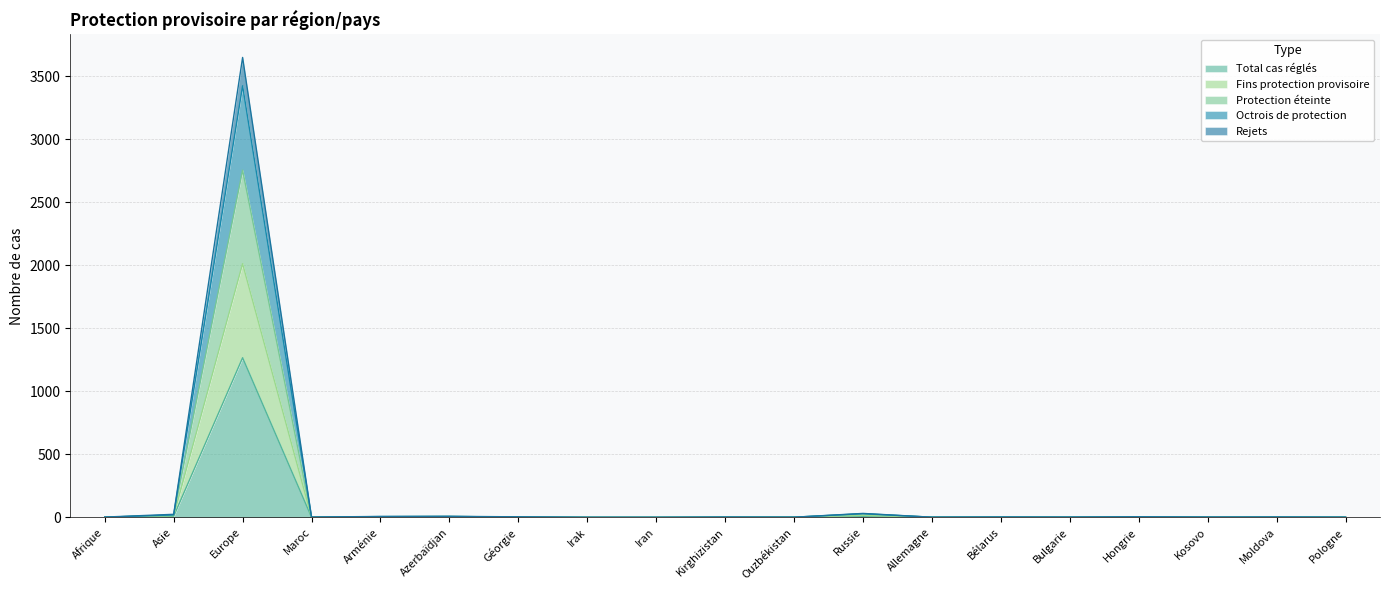

The value of Fins protection provisoire at Iran is 993. True or false?

False